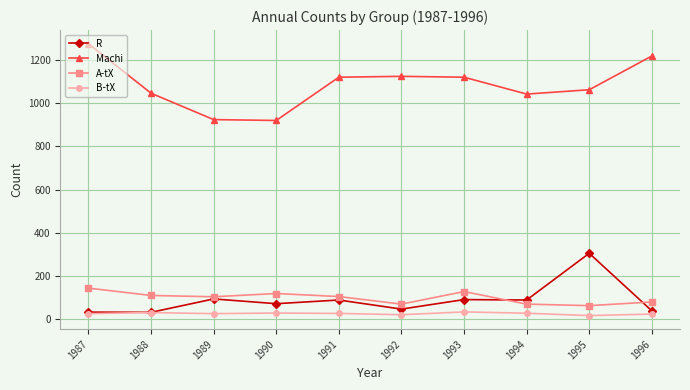

What is the difference between the highest and lowest values at 1992?

1102